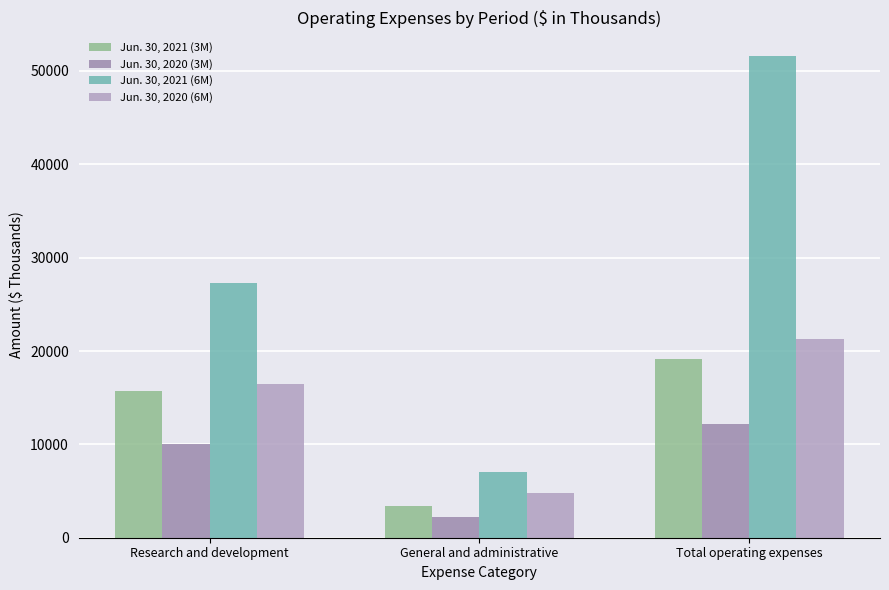

How many Jun. 30, 2020 (3M) values are between 2235 and 12222?

3